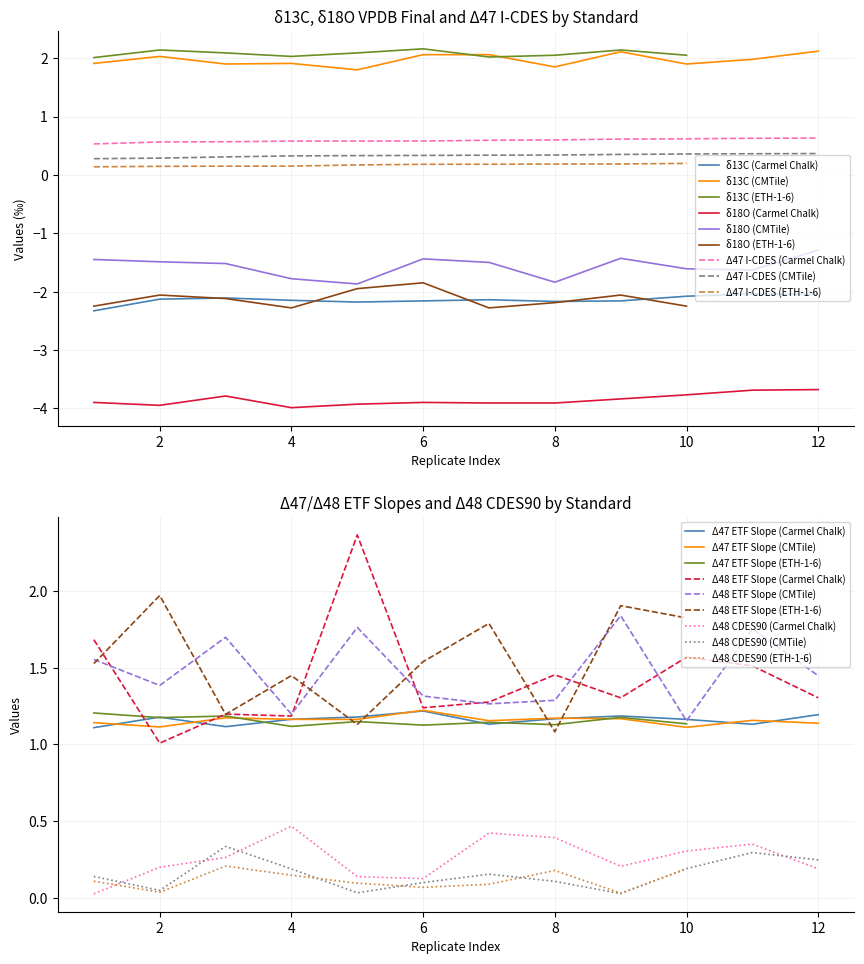

The value of δ13C (Carmel Chalk) at 10 is -2.1. True or false?

True